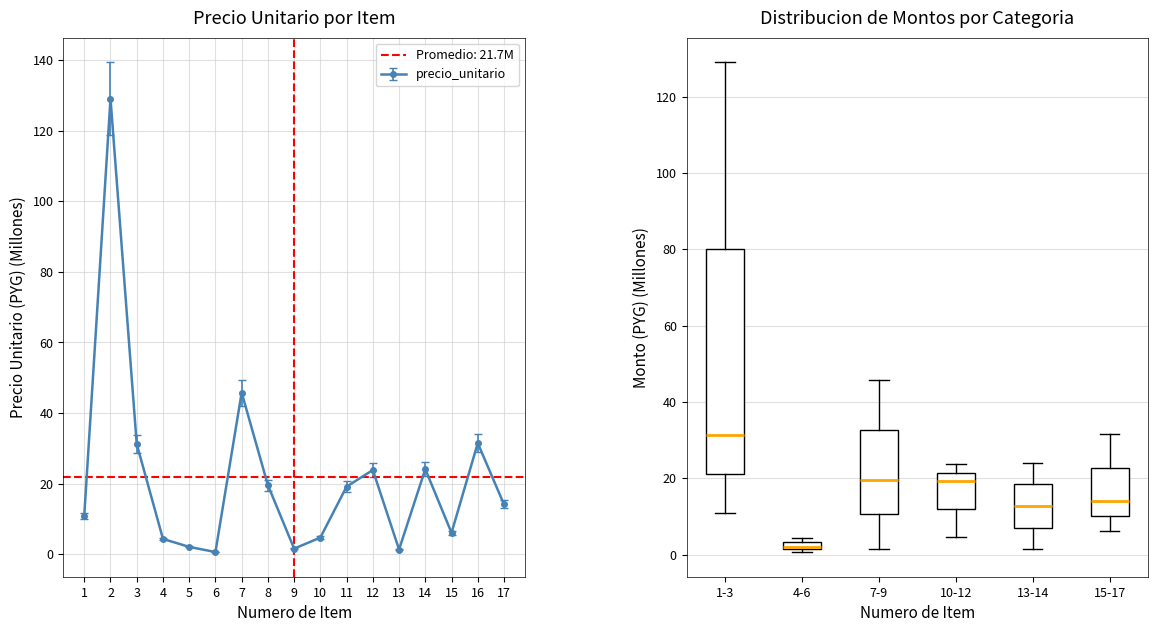

Where is the first local maximum for monto?

2